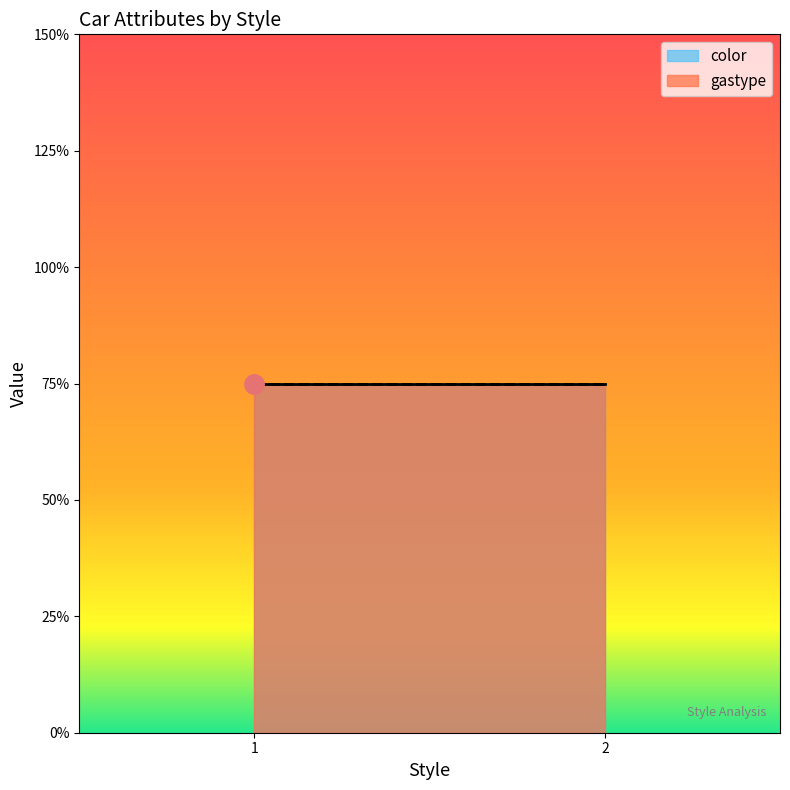

At car2, list the series in order from smallest to largest.

color, gastype